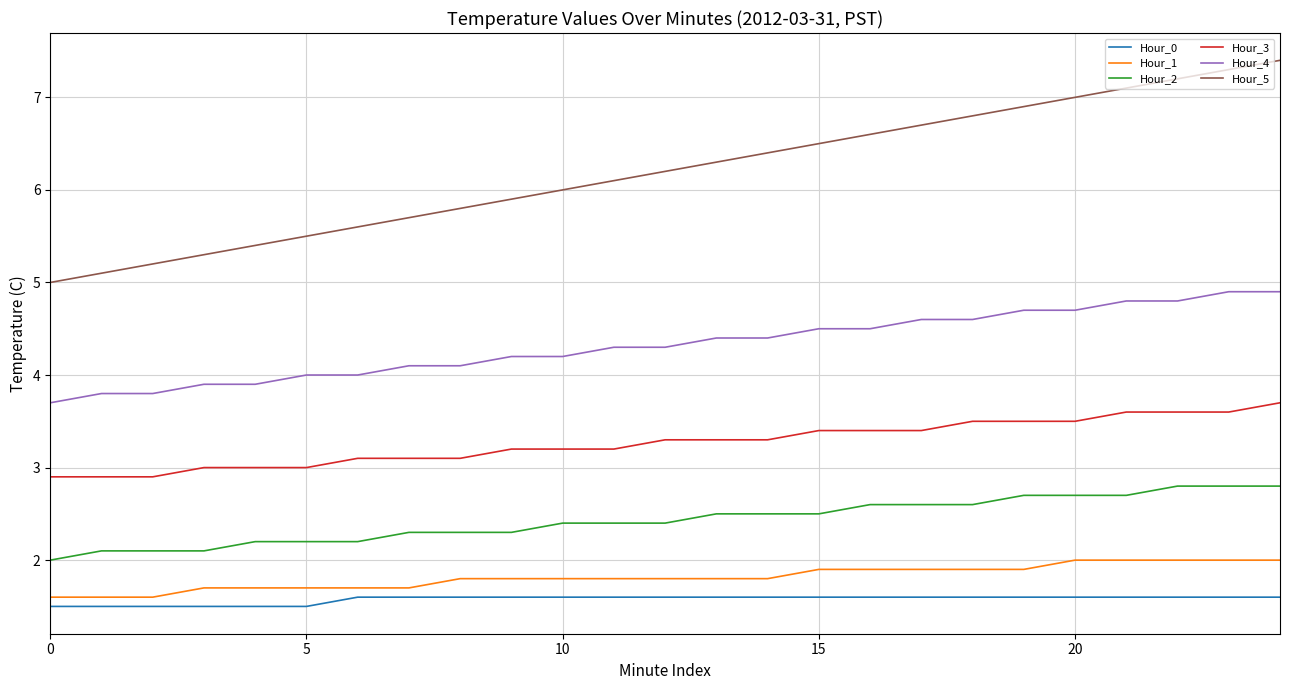

What is the sum of all Hour_2 values?

60.8